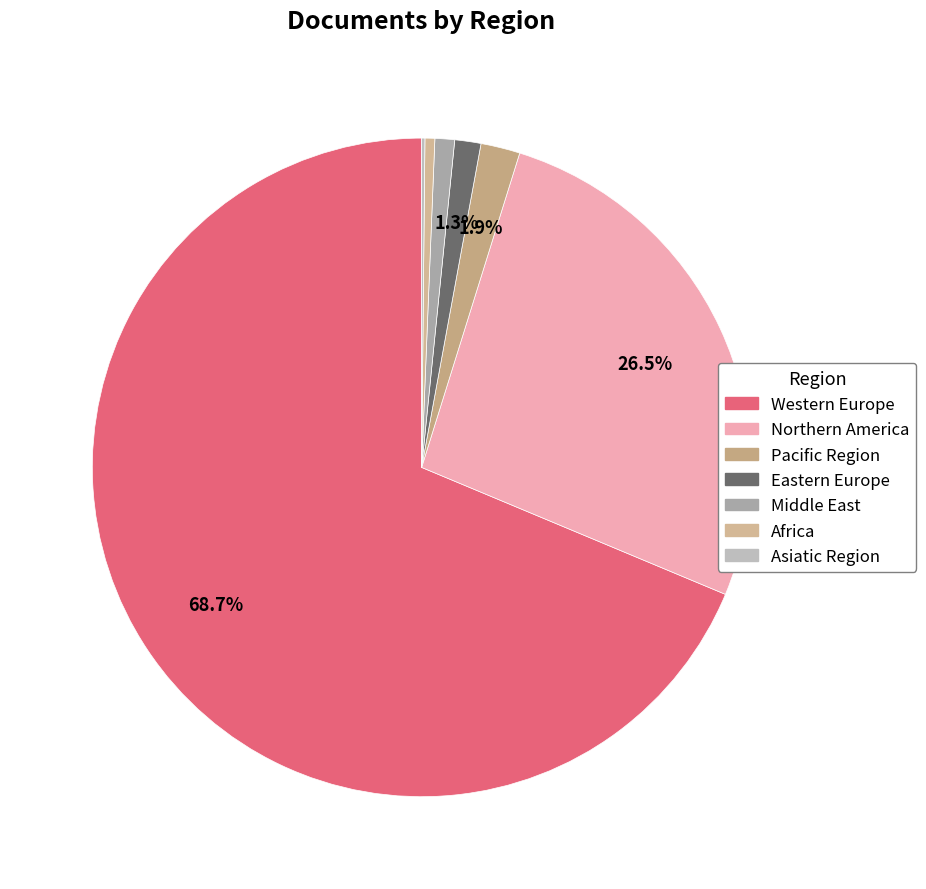

To the nearest percent, what is the combined percentage of Western Europe and Pacific Region?

71%